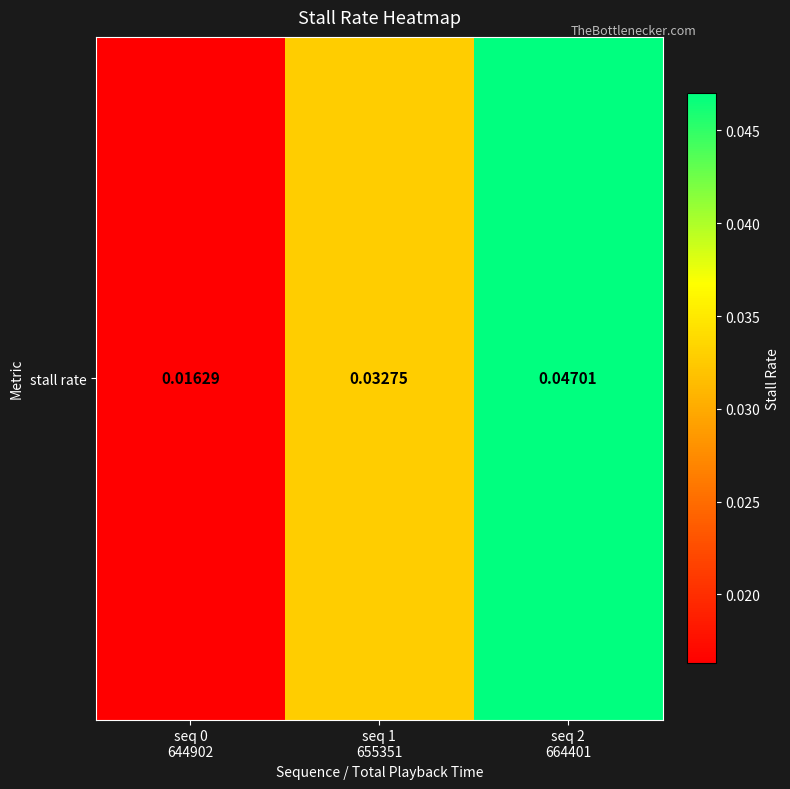

Count the number of categories in the chart.

3